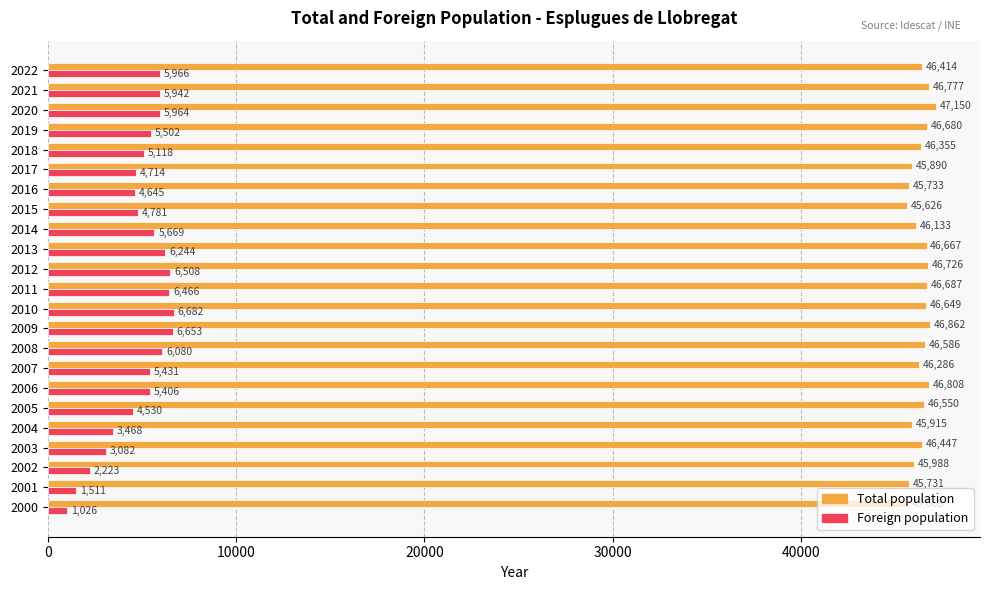

At which label is Total population closest to 46388?

2022